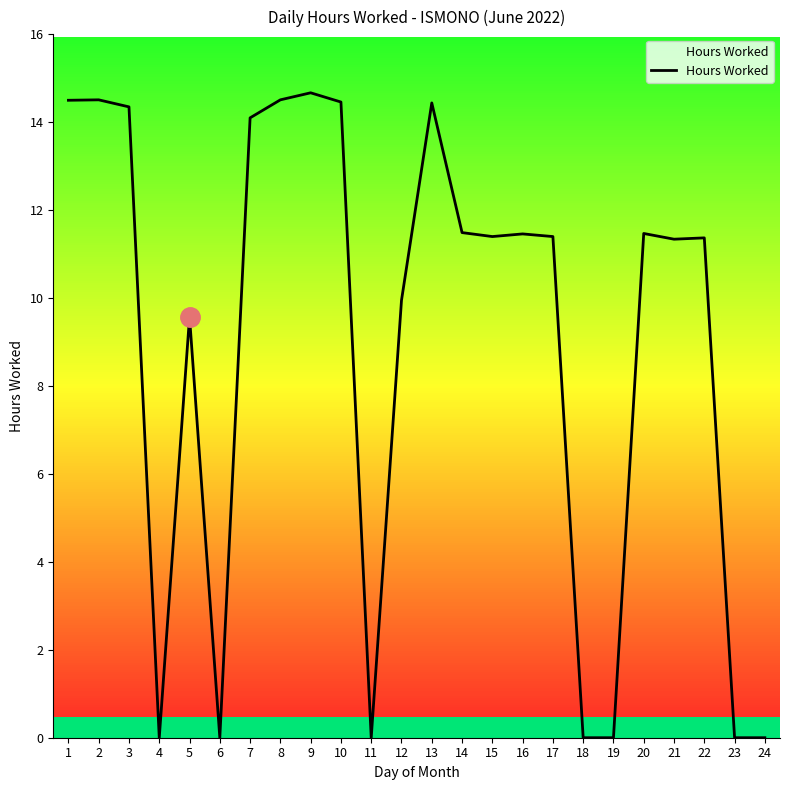

What is the maximum value shown in the chart?

14.7